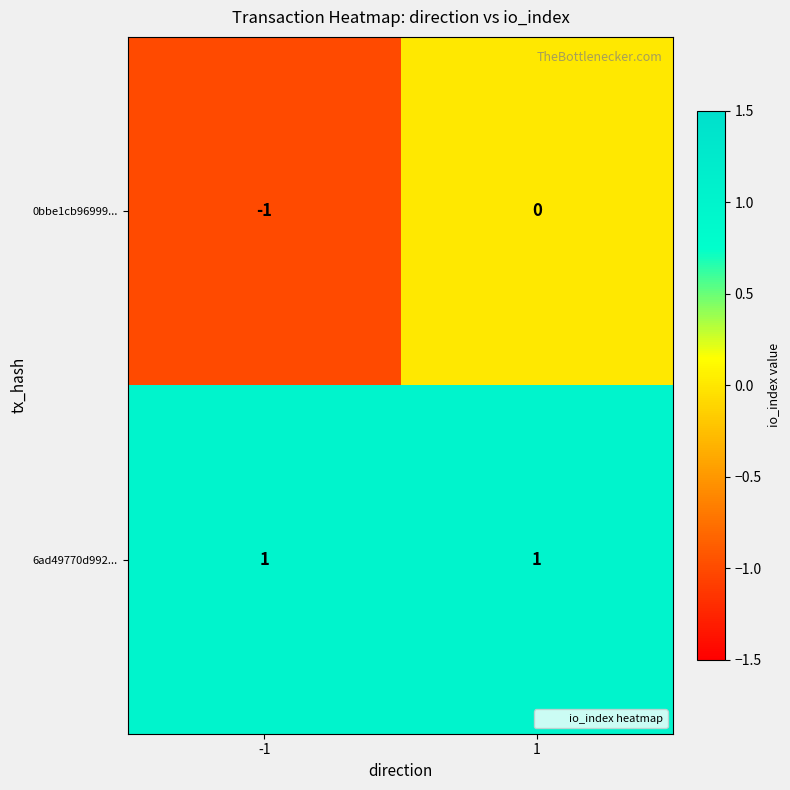

Which series has the largest total across all categories?

6ad49770d992...